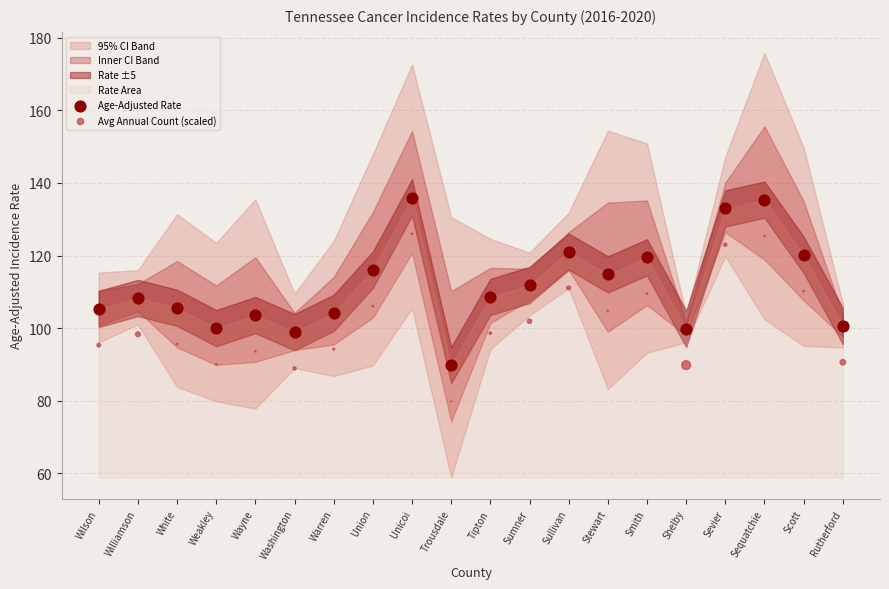

Which series reaches the maximum Y coordinate?

Age-Adjusted Rate